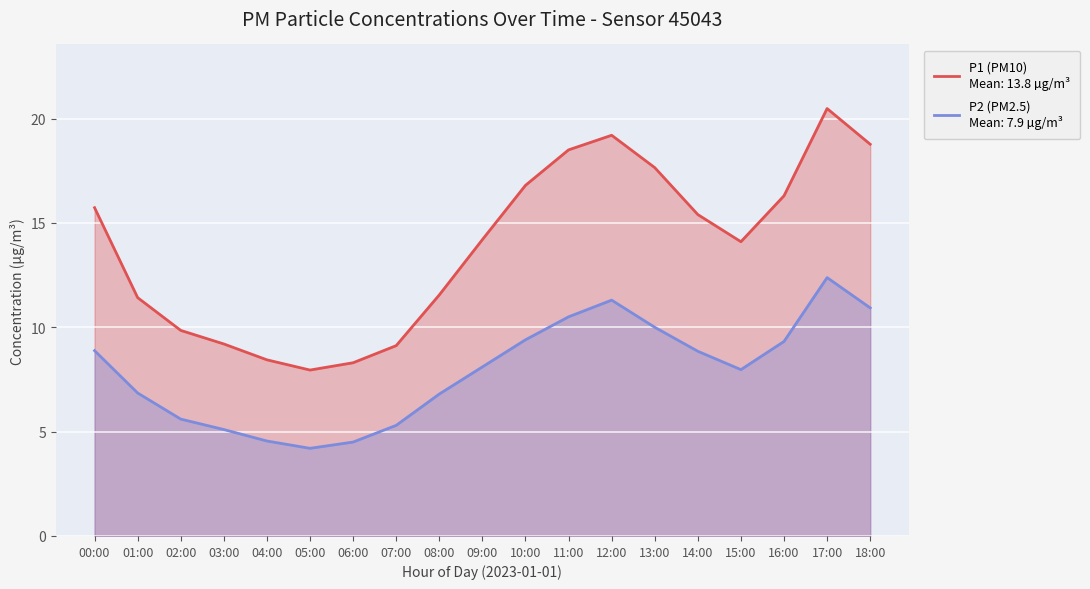

True or false: P2 and P1 intersect in this chart.

False